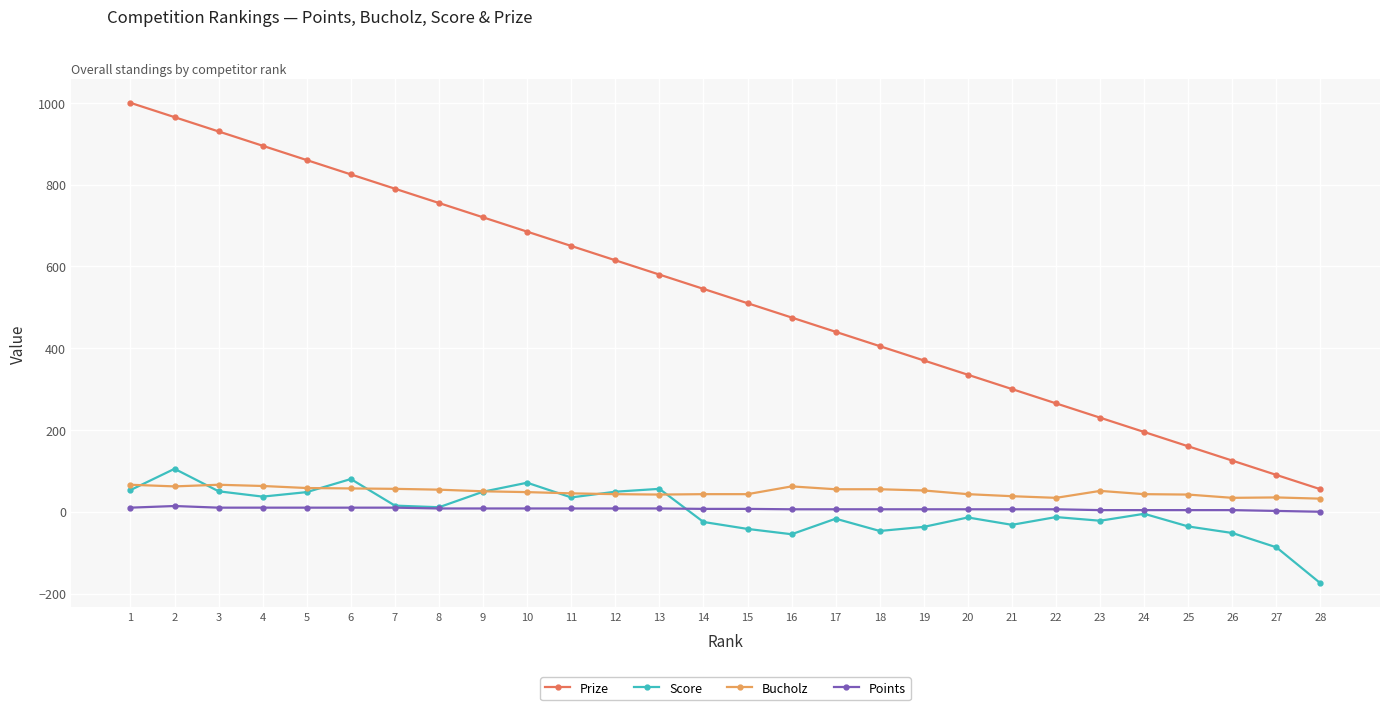

Count the number of categories in the chart.

28